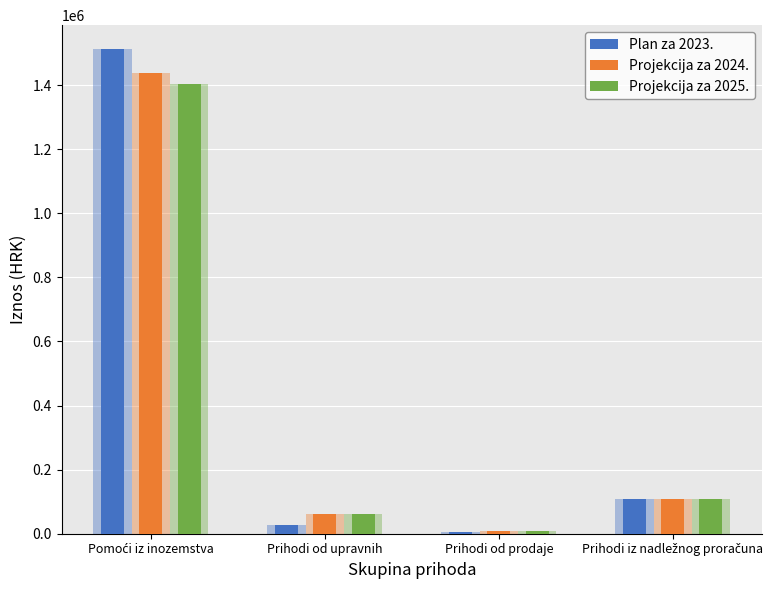

Where does the Projekcija za 2024. series first go above 108934?

Pomoći iz inozemstva